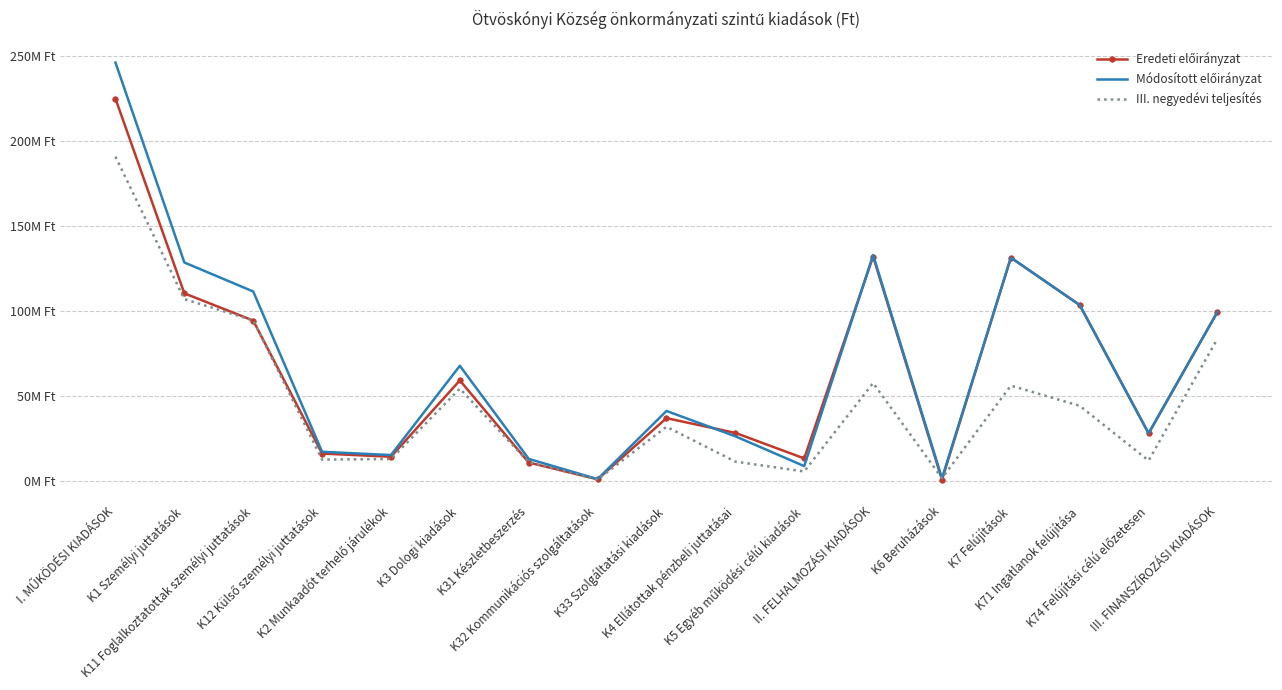

Reading left to right, what are all the values shown in this chart?

Eredeti előirányzat: I. MŰKÖDÉSI KIADÁSOK=224695061	K1 Személyi juttatások=110226046	K11 Foglalkoztatottak személyi juttatások=94205846	K12 Külső személyi juttatások=16020200	K2 Munkaadót terhelő járulékok=14136811	K3 Dologi kiadások=59011993	K31 Készletbeszerzés=10739227	K32 Kommunikációs szolgáltatások=882725	K33 Szolgáltatási kiadások=36836308	K4 Ellátottak pénzbeli juttatásai=28163000	K5 Egyéb működési célú kiadások=13157211	II. FELHALMOZÁSI KIADÁSOK=131830916	K6 Beruházások=625000	K7 Felújítások=131205916	K71 Ingatlanok felújítása=103311745	K74 Felújítási célú előzetesen=27894171	III. FINANSZÍROZÁSI KIADÁSOK=99347580
Módosított előirányzat: I. MŰKÖDÉSI KIADÁSOK=245910706	K1 Személyi juttatások=128362273	K11 Foglalkoztatottak személyi juttatások=111302315	K12 Külső személyi juttatások=17059958	K2 Munkaadót terhelő járulékok=15136811	K3 Dologi kiadások=67608317	K31 Készletbeszerzés=12884708	K32 Kommunikációs szolgáltatások=972725	K33 Szolgáltatási kiadások=41063212	K4 Ellátottak pénzbeli juttatásai=26163000	K5 Egyéb működési célú kiadások=8640305	II. FELHALMOZÁSI KIADÁSOK=132726711	K6 Beruházások=1520795	K7 Felújítások=131205916	K71 Ingatlanok felújítása=103311745	K74 Felújítási célú előzetesen=27894171	III. FINANSZÍROZÁSI KIADÁSOK=99347580
III. negyedévi teljesítés: I. MŰKÖDÉSI KIADÁSOK=190559792	K1 Személyi juttatások=106790969	K11 Foglalkoztatottak személyi juttatások=94322150	K12 Külső személyi juttatások=12468819	K2 Munkaadót terhelő járulékok=12816871	K3 Dologi kiadások=54185396	K31 Készletbeszerzés=10873561	K32 Kommunikációs szolgáltatások=754714	K33 Szolgáltatási kiadások=31771898	K4 Ellátottak pénzbeli juttatásai=11271210	K5 Egyéb működési célú kiadások=5495346	II. FELHALMOZÁSI KIADÁSOK=57484822	K6 Beruházások=1520795	K7 Felújítások=55964027	K71 Ingatlanok felújítása=44066163	K74 Felújítási célú előzetesen=11897864	III. FINANSZÍROZÁSI KIADÁSOK=83582574